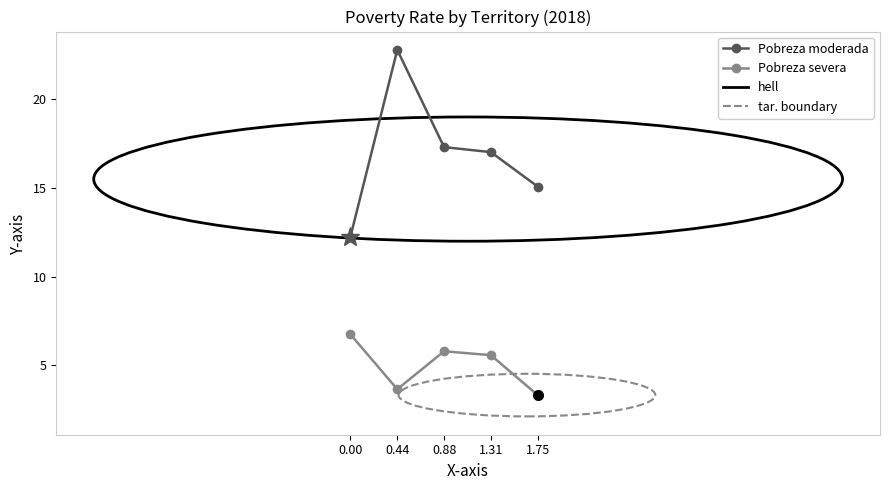

The Pobreza moderada series shows 17.3 at 0.88. True or false?

True